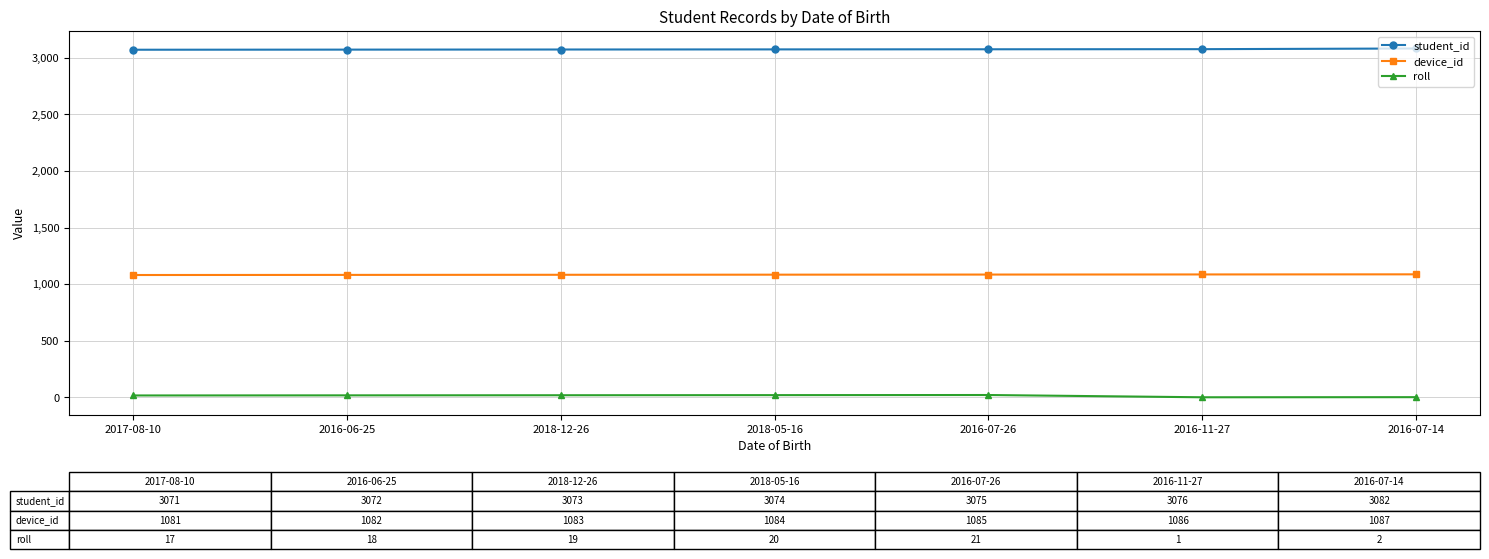

Is the value of student_id at 2016-07-26 greater than the value of device_id at 2016-06-25?

Yes